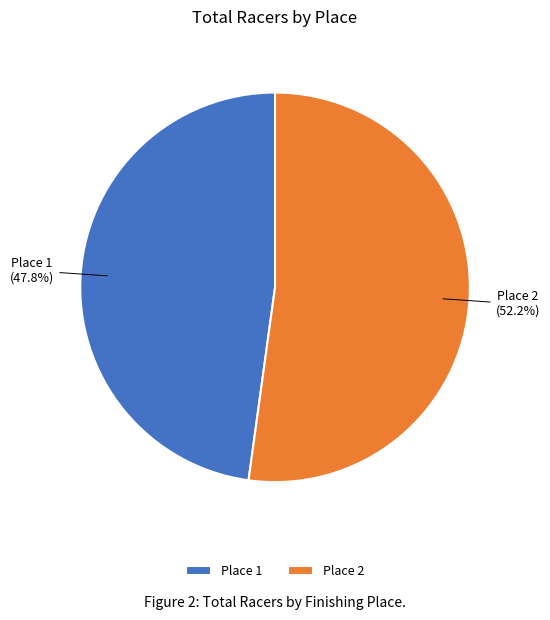

Rank the categories by value from highest to lowest.

Place 2, Place 1